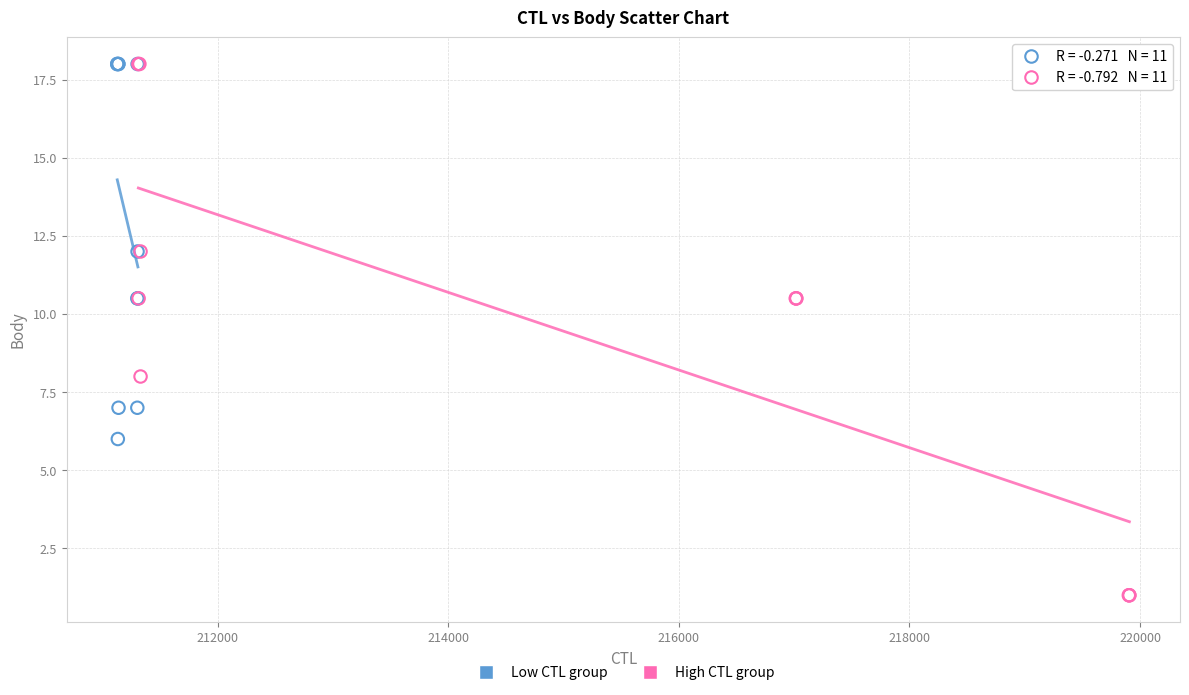

Which series reaches the minimum Y coordinate?

High CTL group